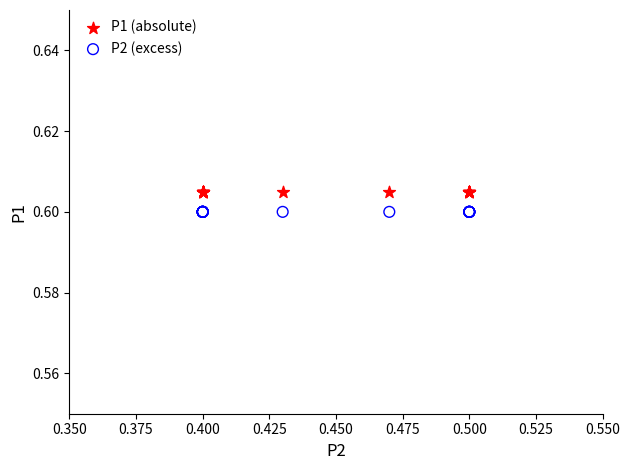

Which series contains the lowest Y value?

P2 (excess)